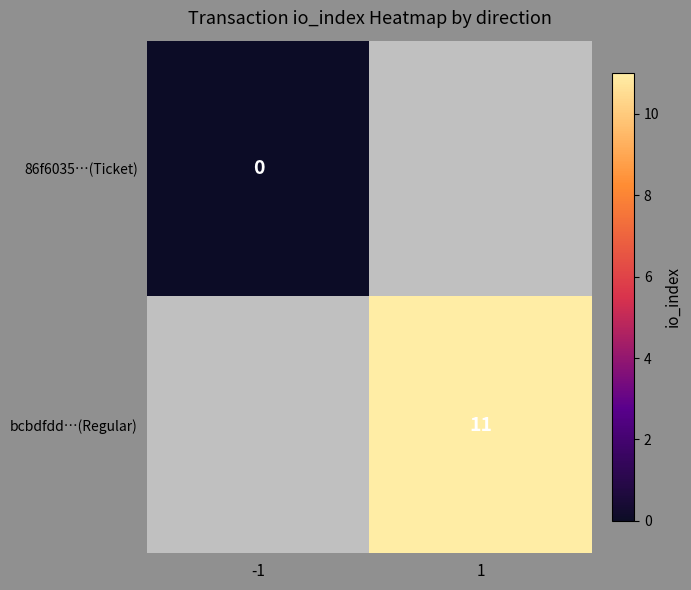

How many data points does each series have?

2